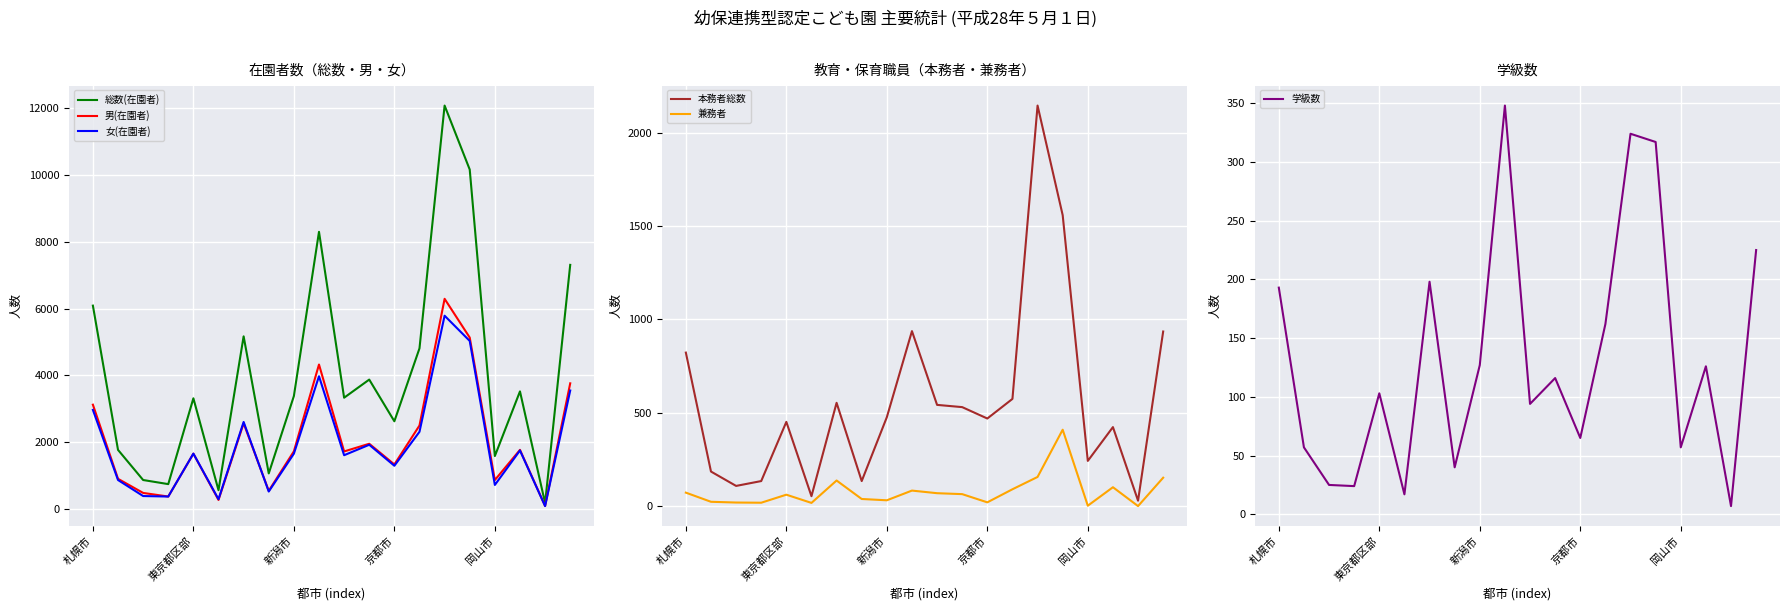

Which category has the highest value in the 兼務者 series?

15